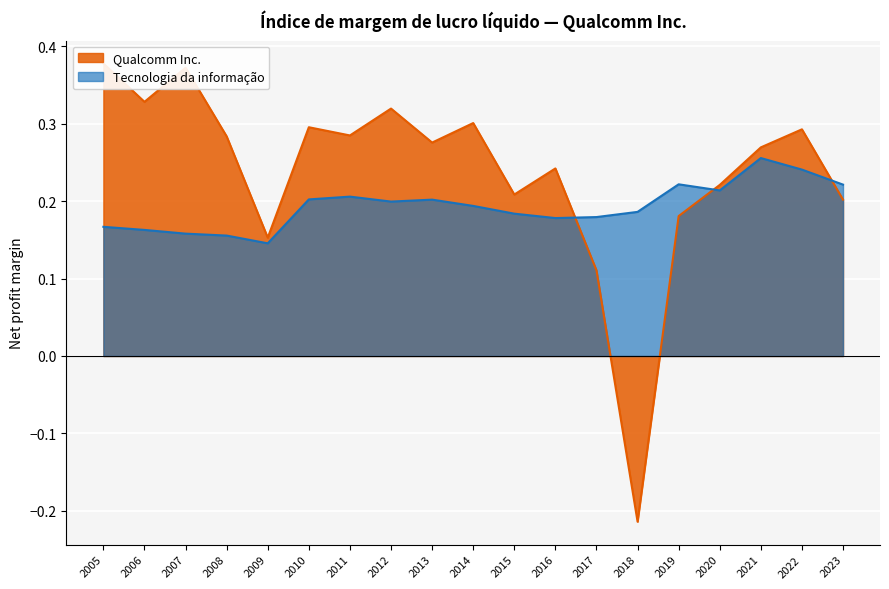

What is the value of the Tecnologia da informação point at the 9th from the left?

0.2